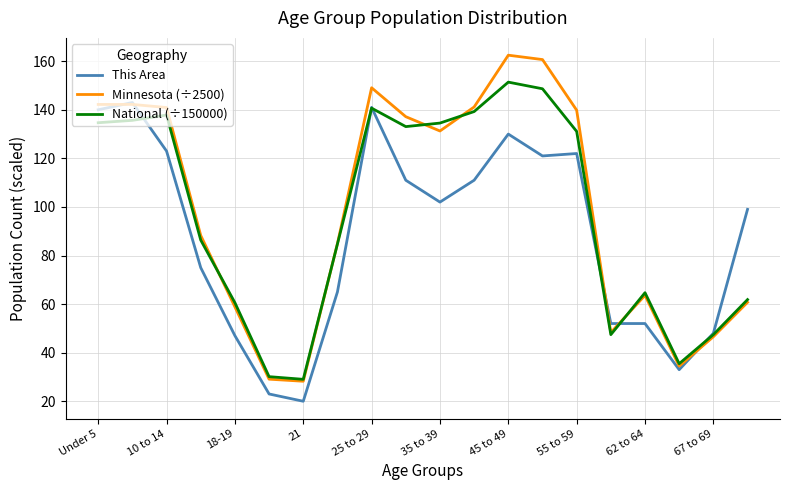

Which series has the largest range (max minus min)?

Minnesota (÷2500)